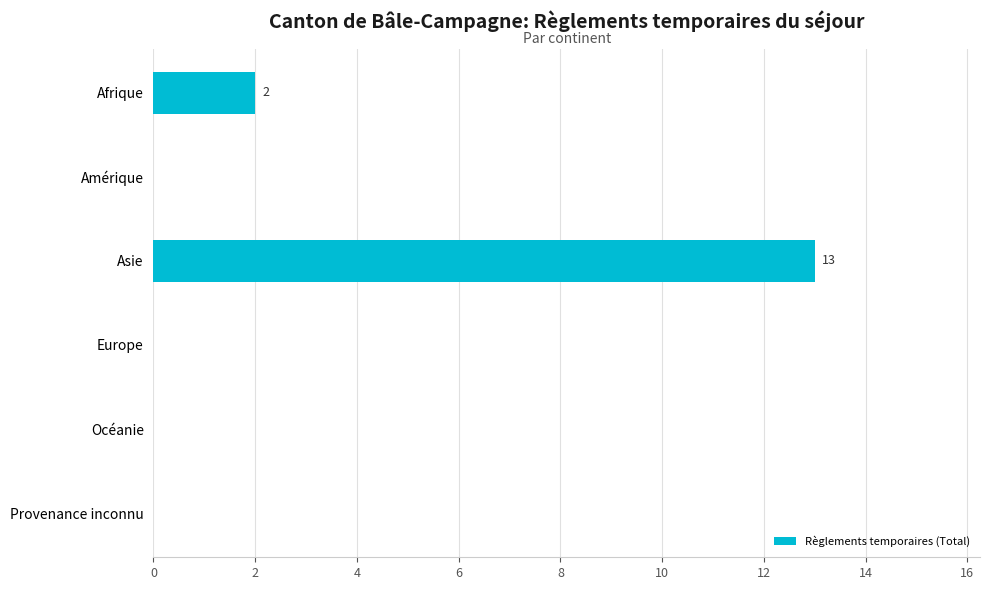

Count the number of data series in this chart.

1